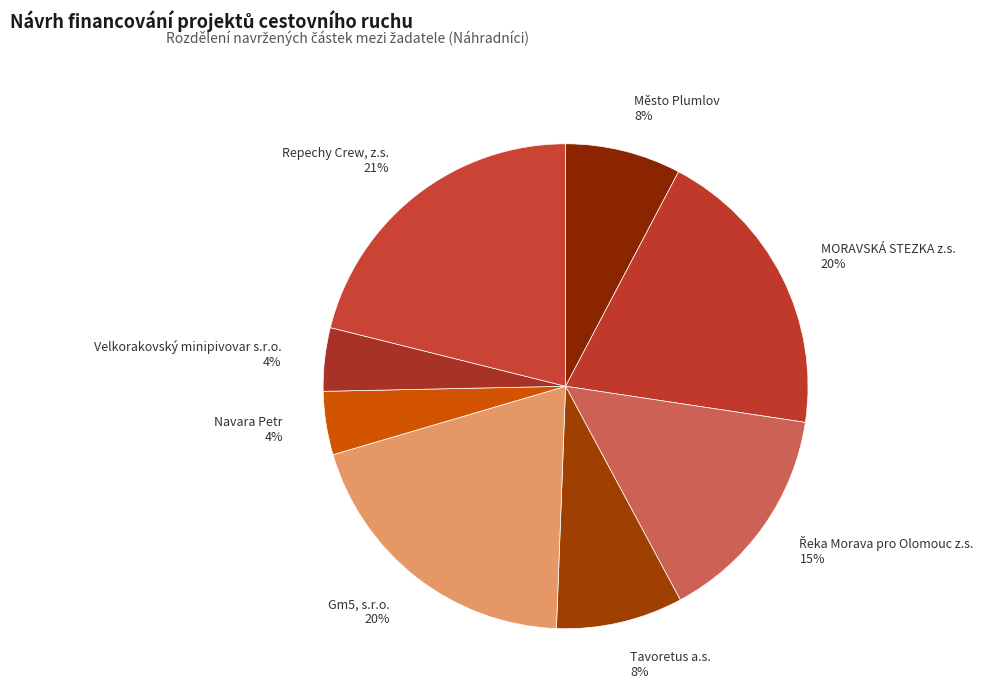

The MORAVSKÁ STEZKA z.s. slice represents 20% of the pie. True or false?

True